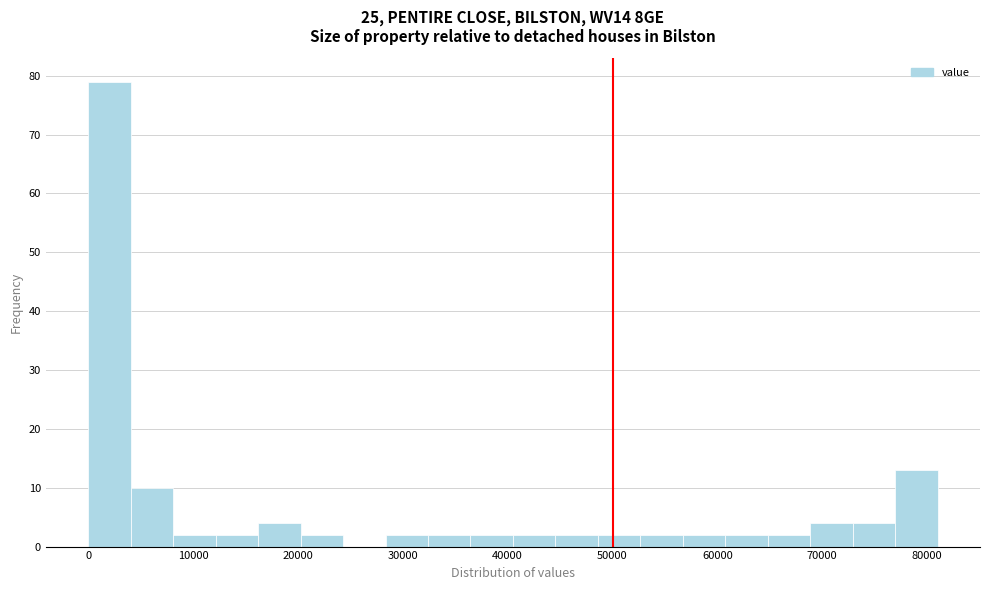

Reading left to right, transcribe this chart: for each bar, give the range it covers on the x-axis and its height. Neither the bar edges nor the heights are printed on the chart, so give them approximately, as read against the axes.

0 to 4000: 79
4000 to 8000: 10
8000 to 12000: 2
12000 to 16000: 2
16000 to 20000: 4
20000 to 24000: 2
24000 to 28000: 0
28000 to 32000: 2
32000 to 36000: 2
36000 to 41000: 2
41000 to 45000: 2
45000 to 49000: 2
49000 to 53000: 2
53000 to 57000: 2
57000 to 61000: 2
61000 to 65000: 2
65000 to 69000: 2
69000 to 73000: 4
73000 to 77000: 4
77000 to 81000: 13